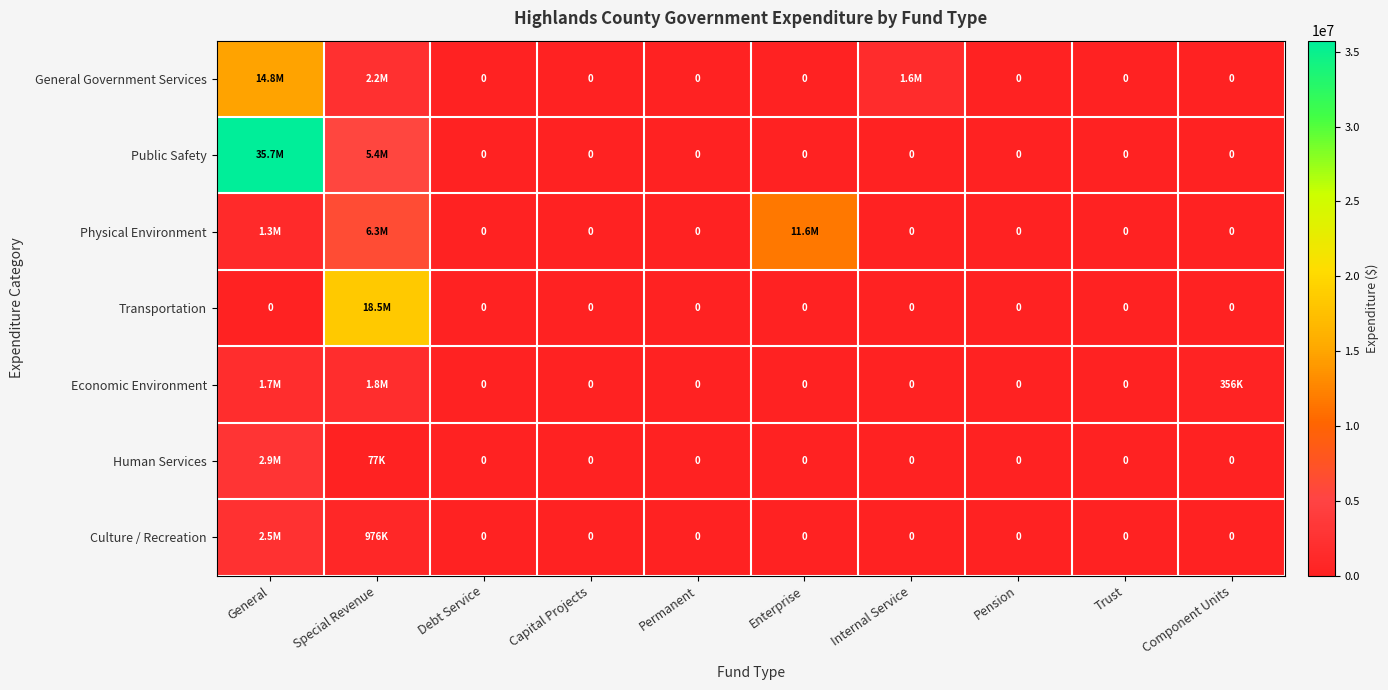

What is the sum of the Human Services values at Special Revenue and Internal Service?

77422